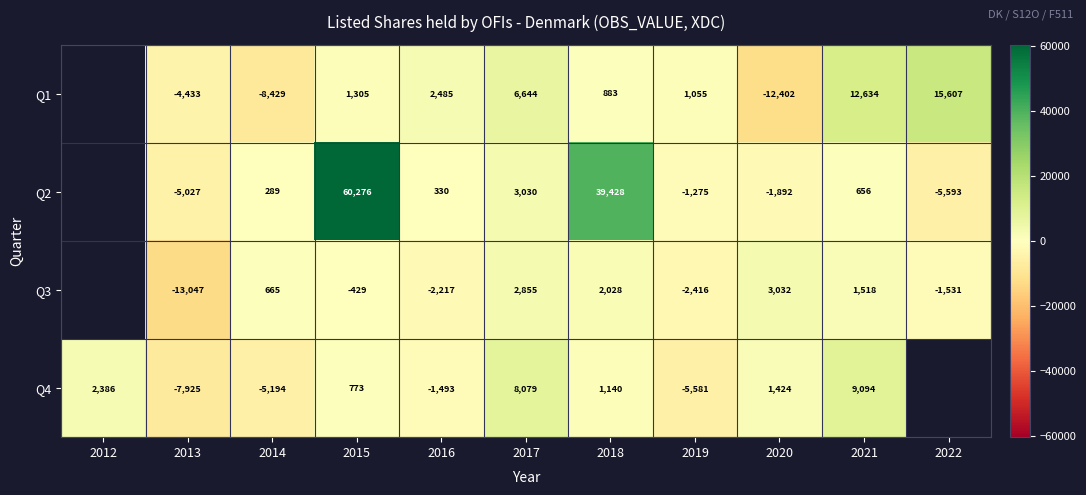

What is the minimum value shown in the chart?

-13047.0